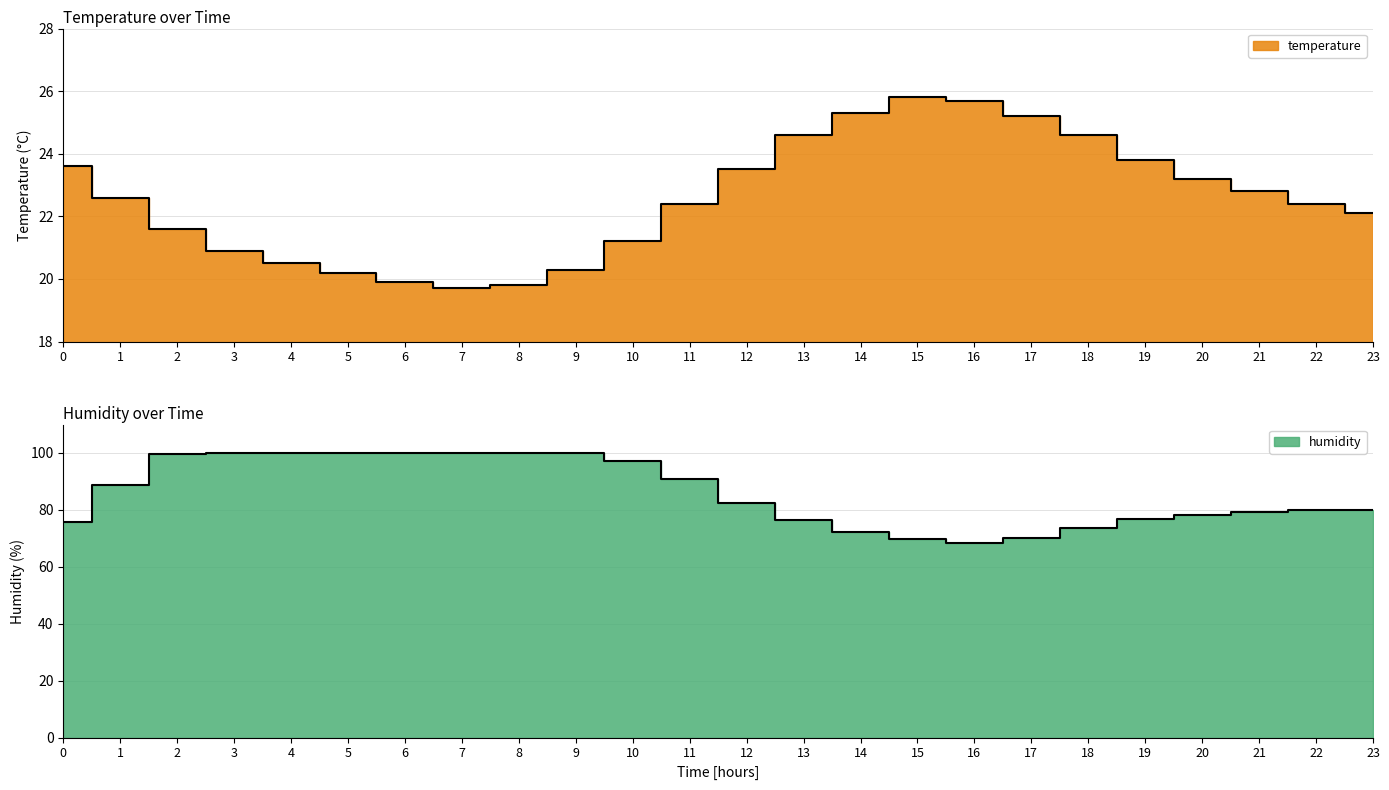

Is it true that temperature equals 10.6 at 14?

False